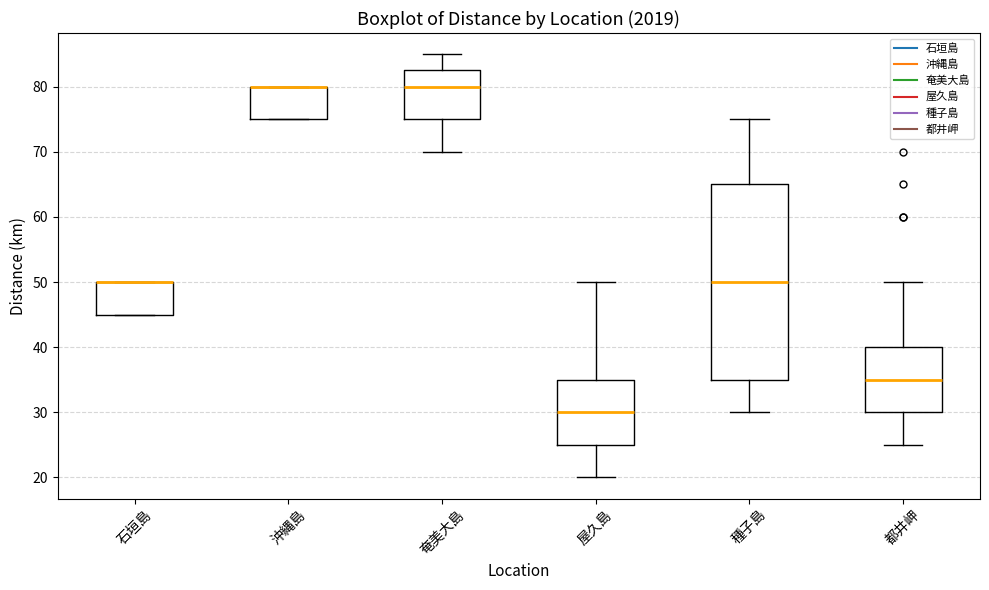

Reading left to right, read every box against the y-axis: the position of its median line, the range the box covers, and the ends of its whiskers. The values are not printed on the chart, so give them approximately, as read against the axis.

石垣島: median 50 (drawn on the box's upper edge), box 45 to 50, whiskers 45 to 50
沖縄島: median 80 (drawn on the box's upper edge), box 75 to 80, whiskers 75 to 80
奄美大島: median 80, box 75 to 83, whiskers 70 to 85
屋久島: median 30, box 25 to 35, whiskers 20 to 50
種子島: median 50, box 35 to 65, whiskers 30 to 75
都井岬: median 35, box 30 to 40, whiskers 25 to 50